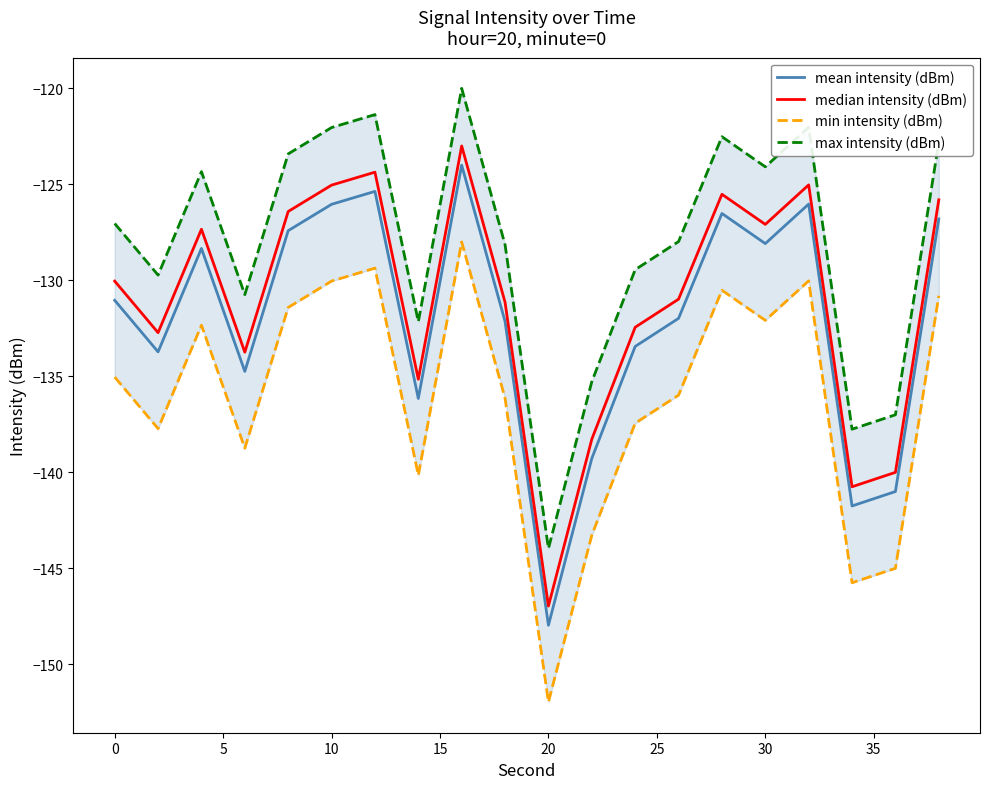

How many data points in mean intensity (dBm) are less than -131?

11